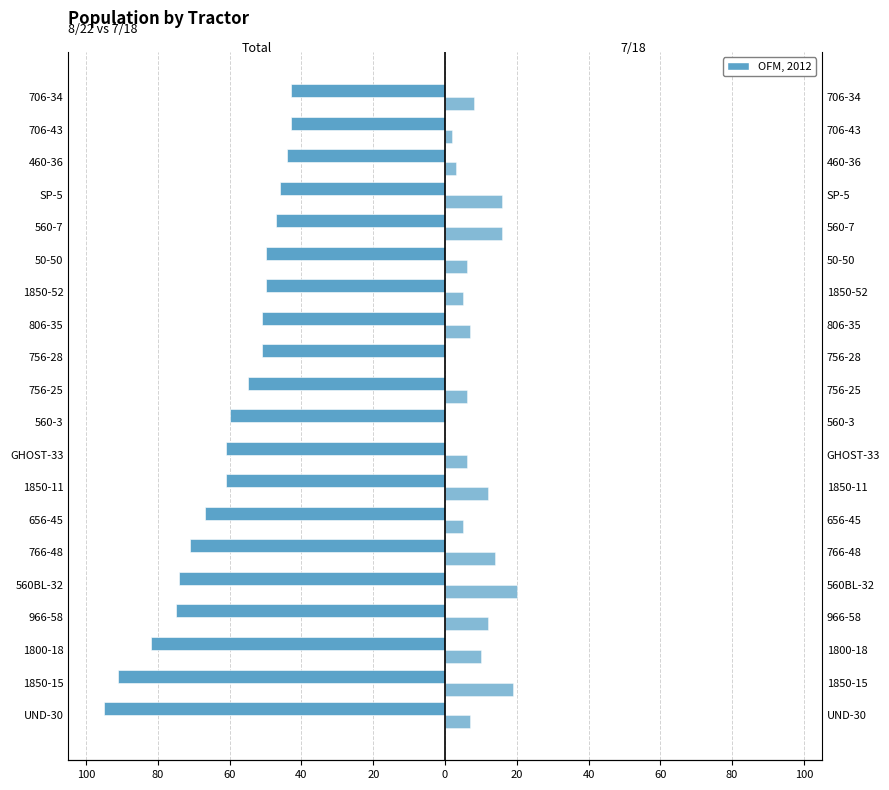

What is the value of the Total bar at the 13th from the left?

-51